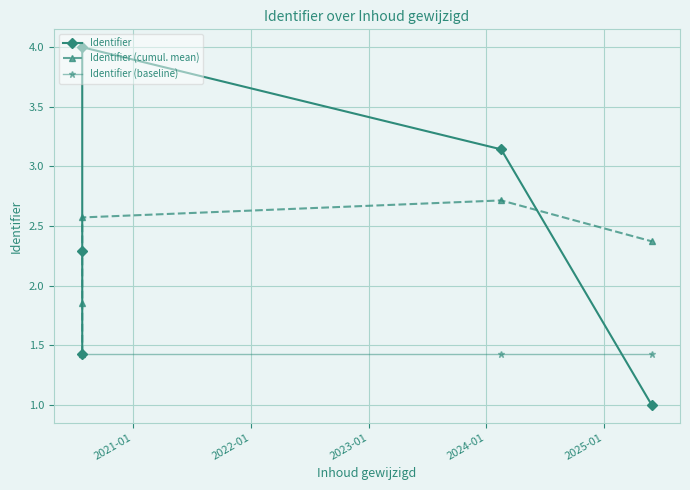

At which label is Identifier closest to 2?

2021-01